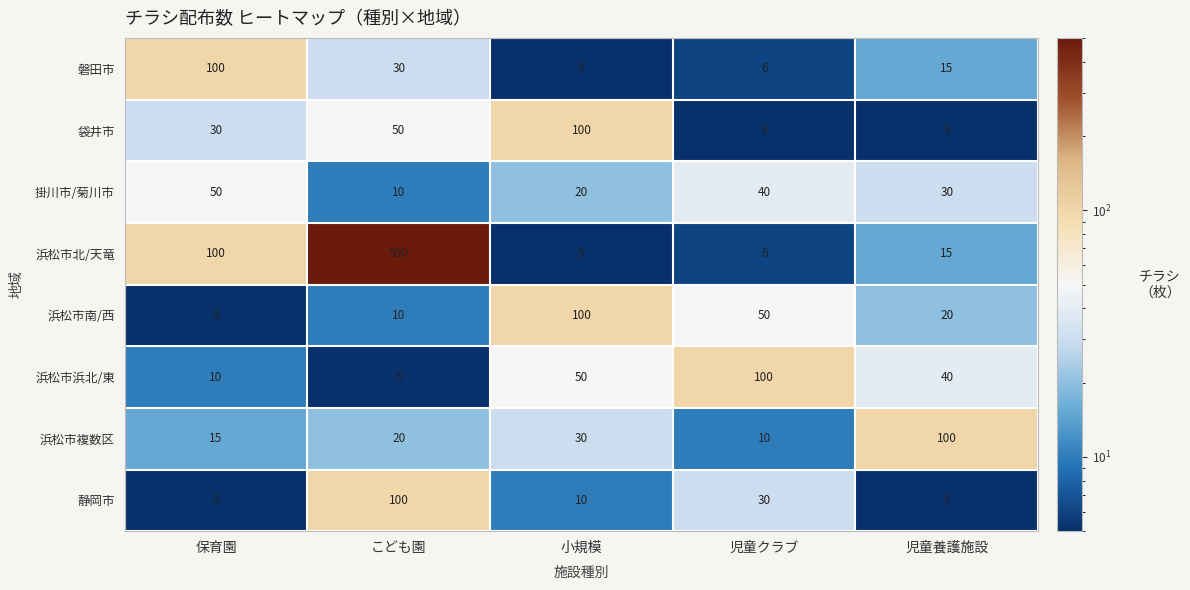

What is the difference between the highest and lowest values at 児童養護施設?

95